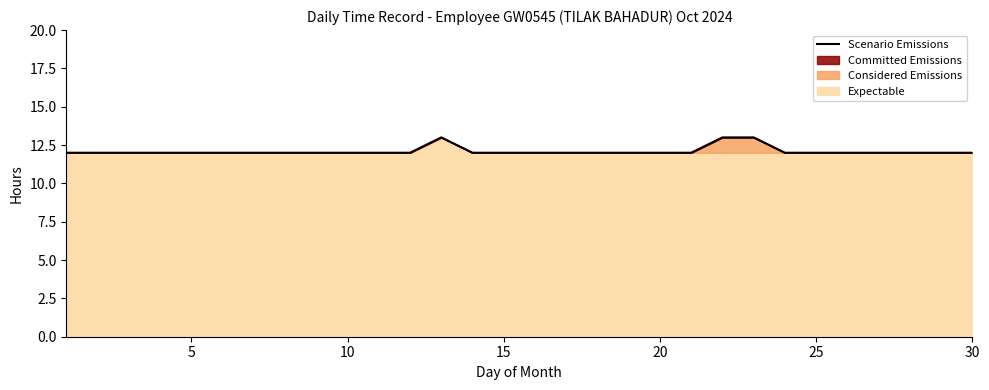

What is the difference between the maximum and minimum values?

1